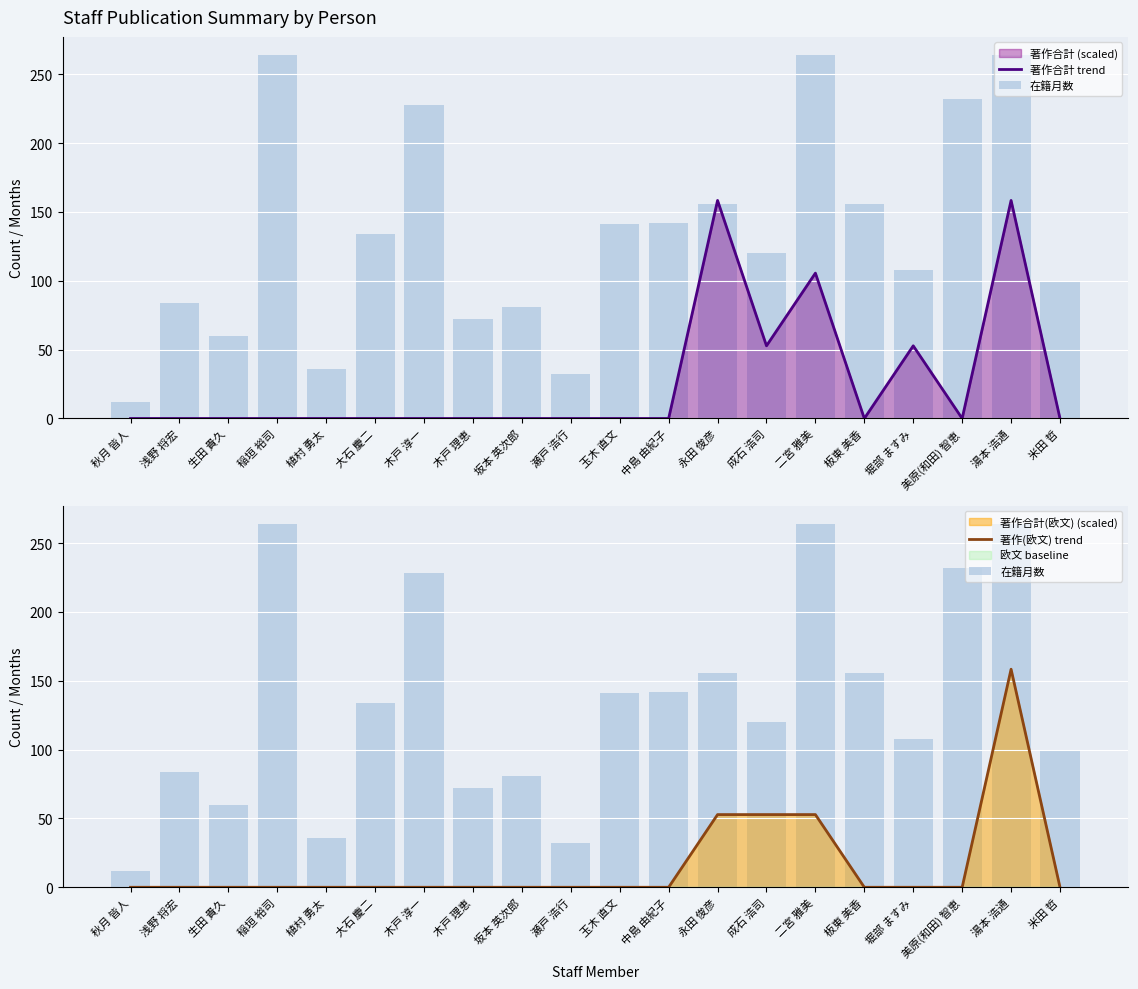

What is the label of the 14th bar from the right?

木戸 淳一